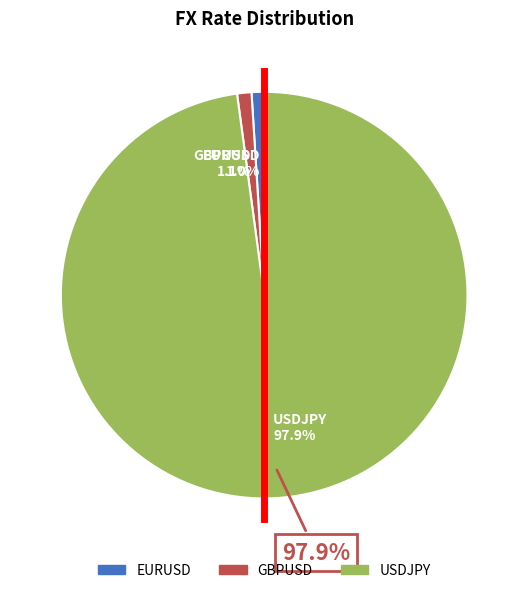

True or false: USDJPY accounts for 98% of the total.

True